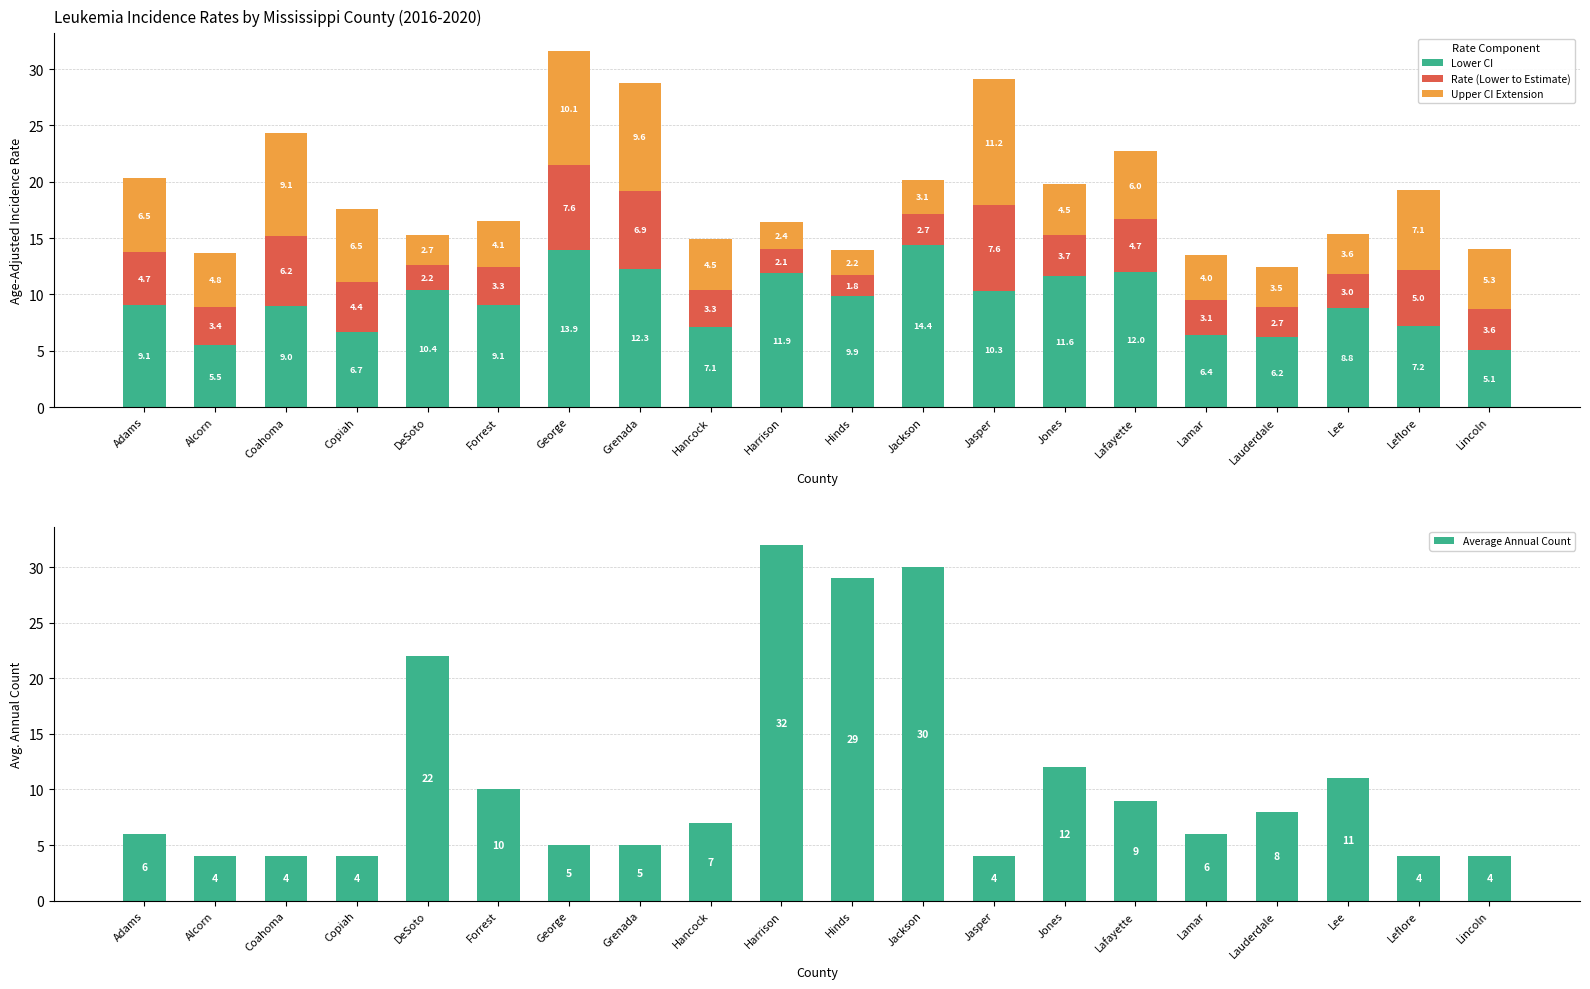

Rank the series by their maximum value, from highest to lowest.

Average Annual Count, Lower CI, Upper CI Extension, Rate (Lower to Estimate)